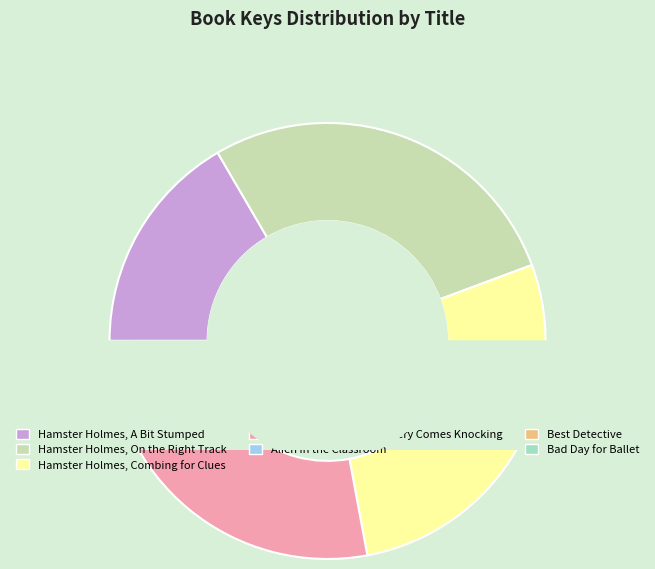

What percentage is NOT represented by Hamster Holmes, A Mystery Comes Knocking?

72.3%